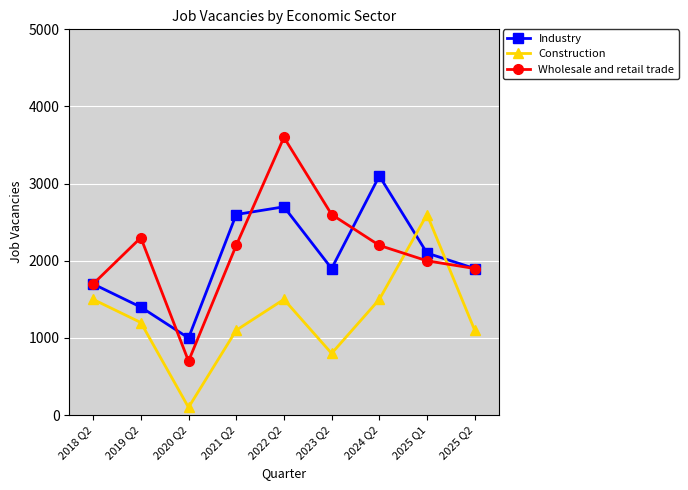

Where is the first local maximum for Construction?

2022 Q2